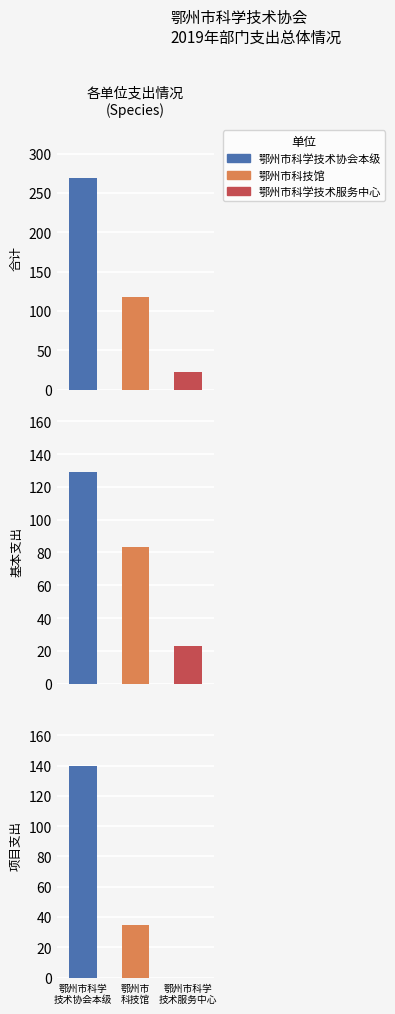

Does the chart contain stacked bars?

No